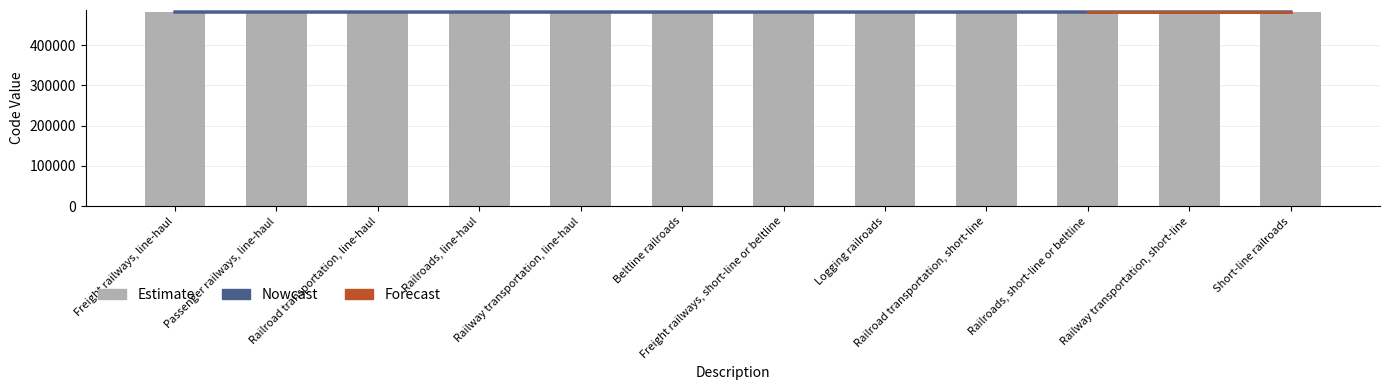

The value of Nowcast at Railroads, short-line or beltline is 282951.1. True or false?

False